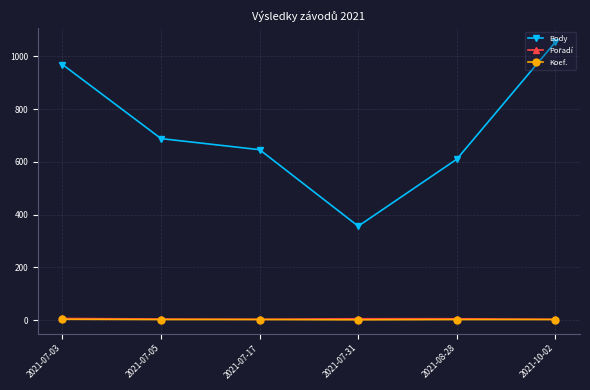

The value of Body at 2021-10-02 is 1054. True or false?

True